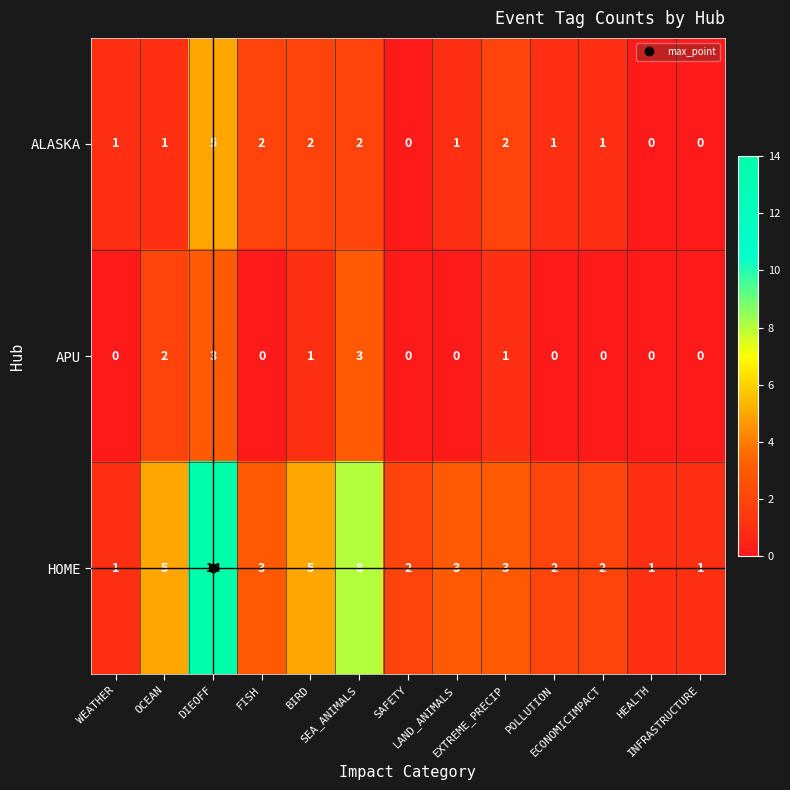

How many data points in APU are above 0?

5